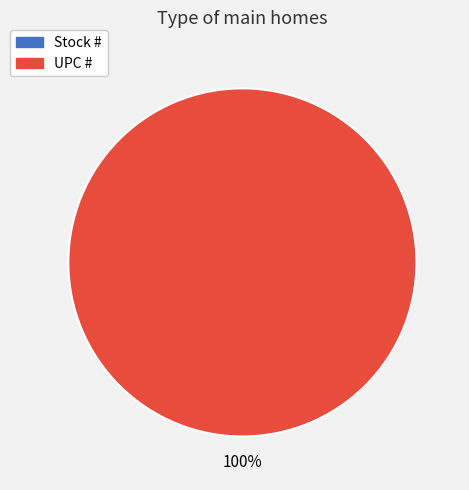

Approximately how many times larger is the value at UPC # compared to Stock #?

451254164.9